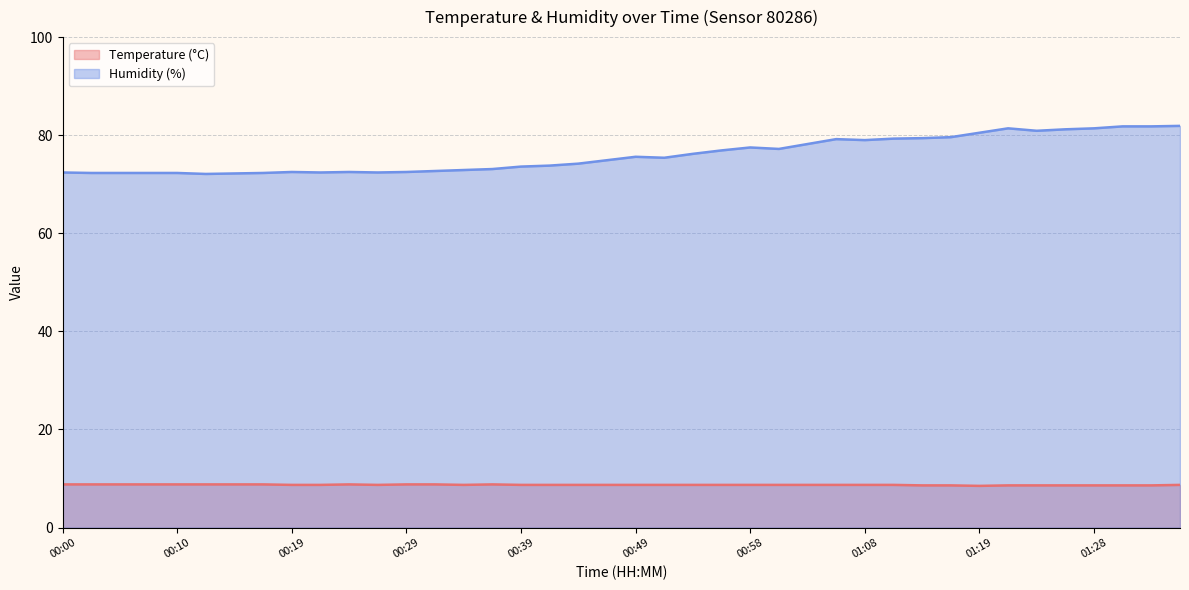

What is the total value across all series at 00:00?

81.2